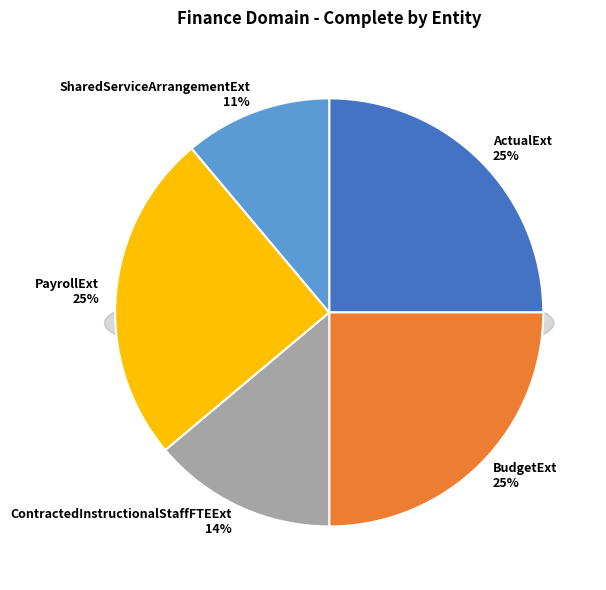

Approximately how many times larger is the value at ContractedInstructionalStaffFTEExt compared to ActualExt?

0.6